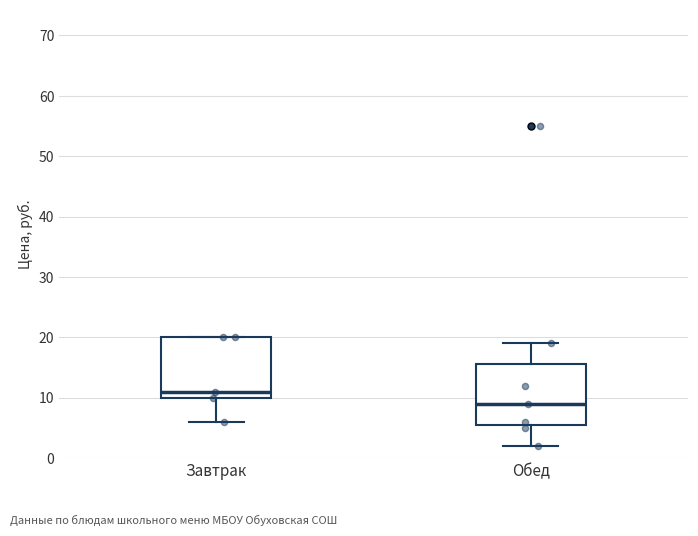

Where does the median line of the box for Завтрак sit on the y-axis? The values are not printed on the chart, so give them approximately, as read against the axis.

11